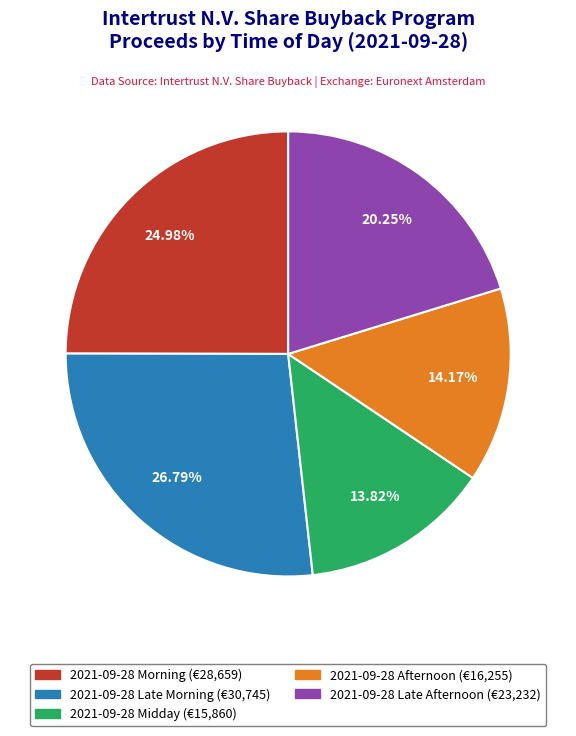

Is there any slice that represents more than half of the pie?

No